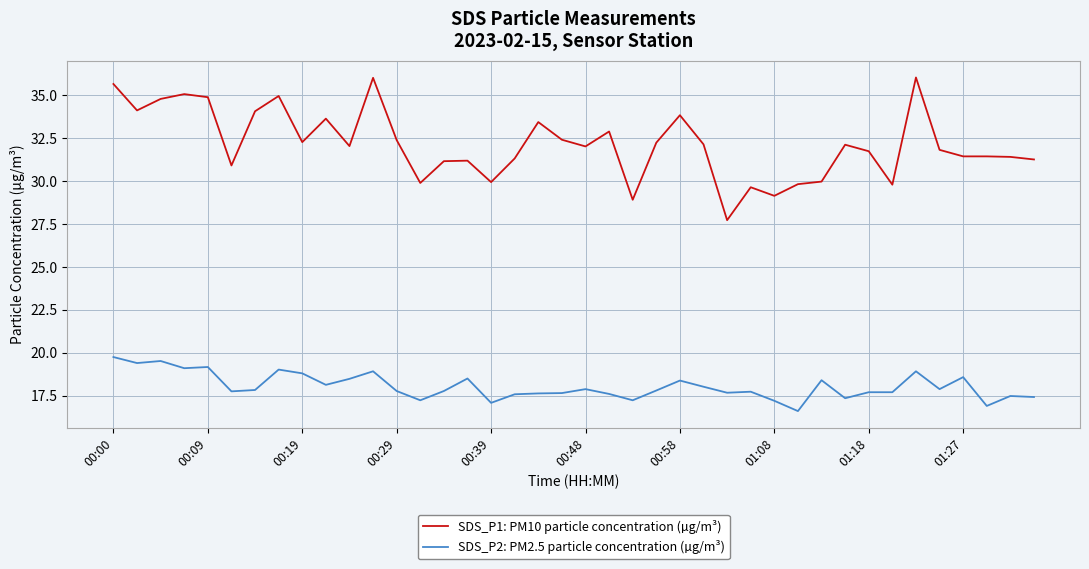

Which series has the largest total across all categories?

SDS_P1: PM10 particle concentration (µg/m³)